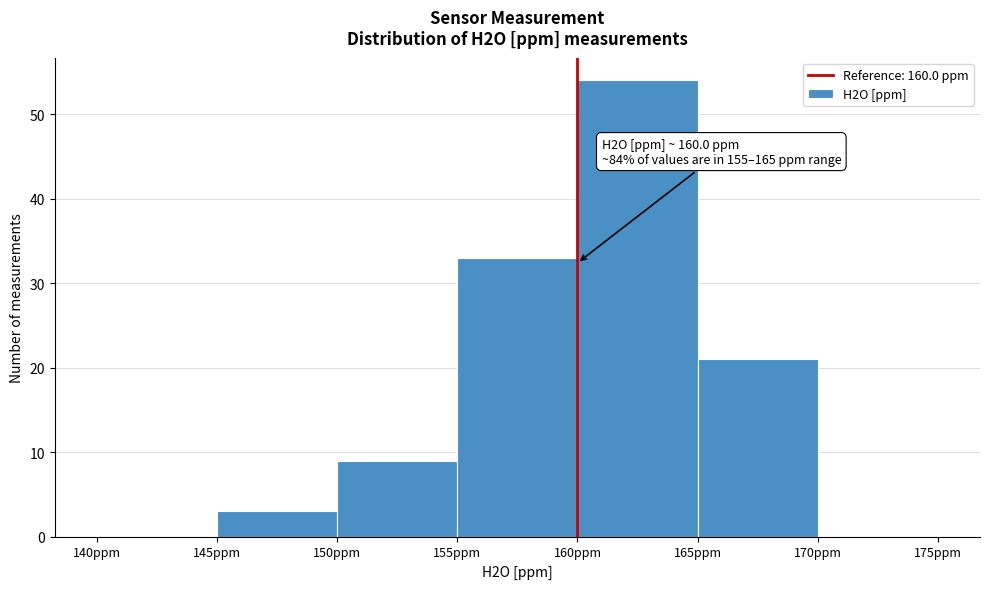

Which range on the x-axis has the tallest bar?

160 to 165